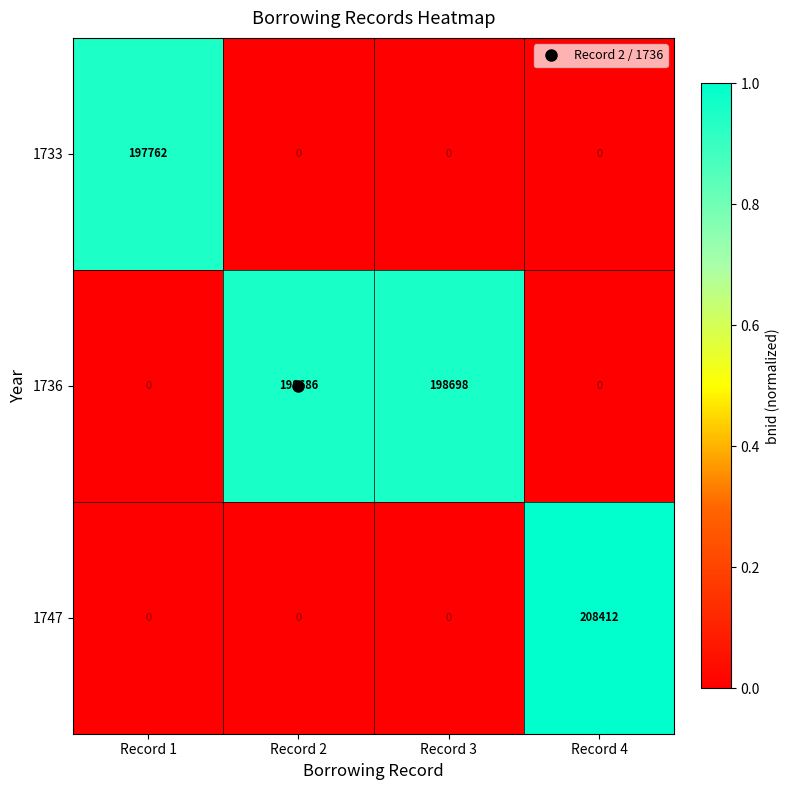

Is it true that 1736 equals 198698 at Record 3?

True